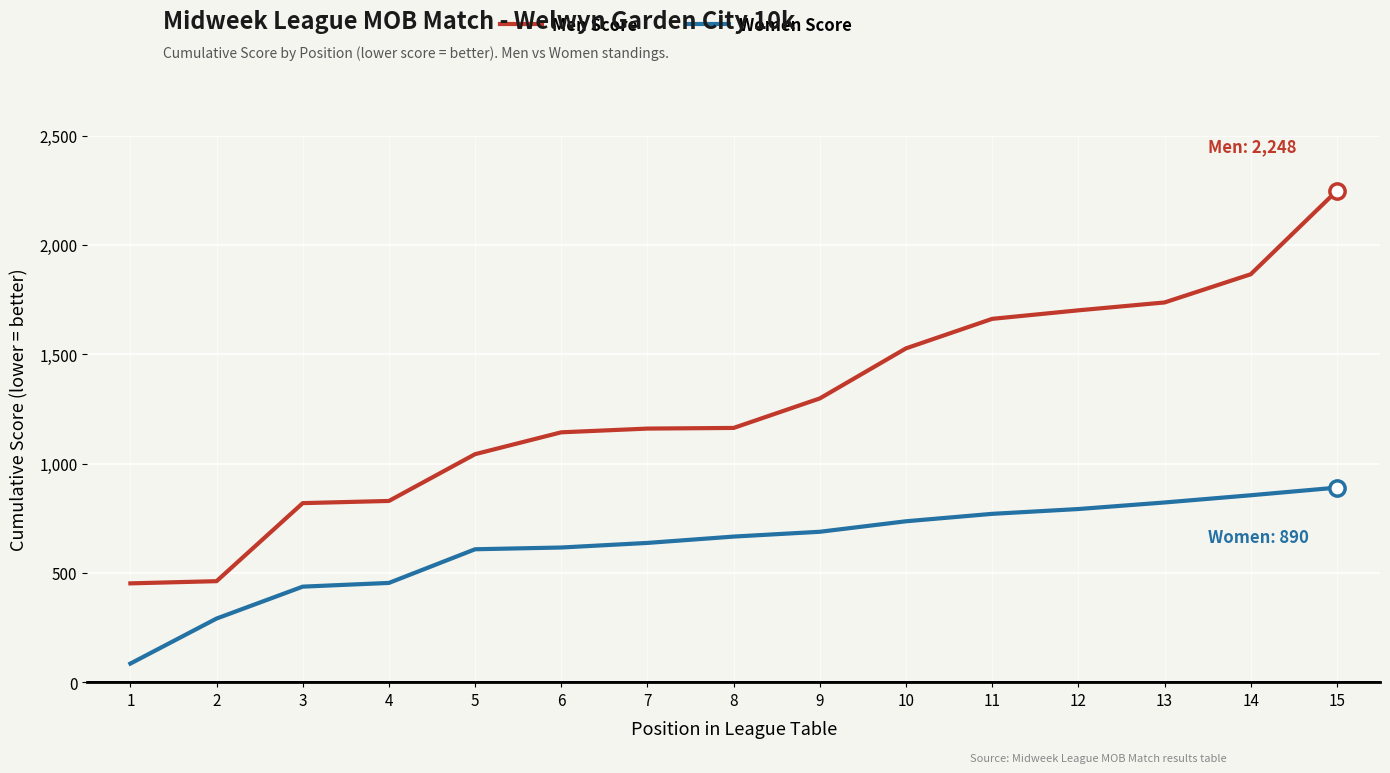

Is it true that Men Score equals 1160 at 7?

True